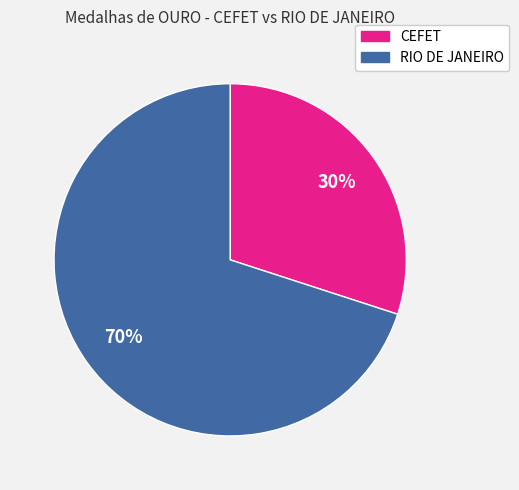

Which category has the smallest portion of the pie?

CEFET